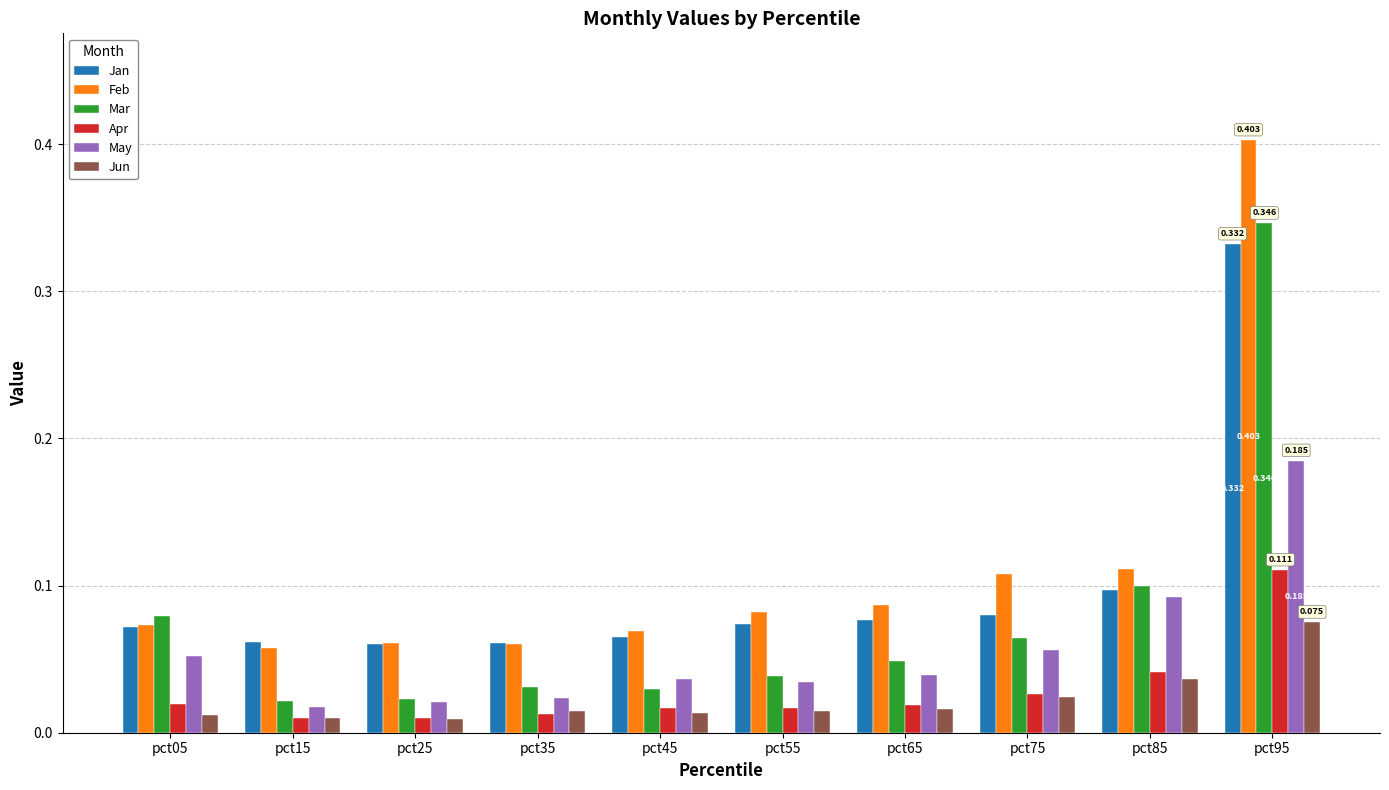

Is the value of May at pct85 greater than the value of Jan at pct75?

Yes